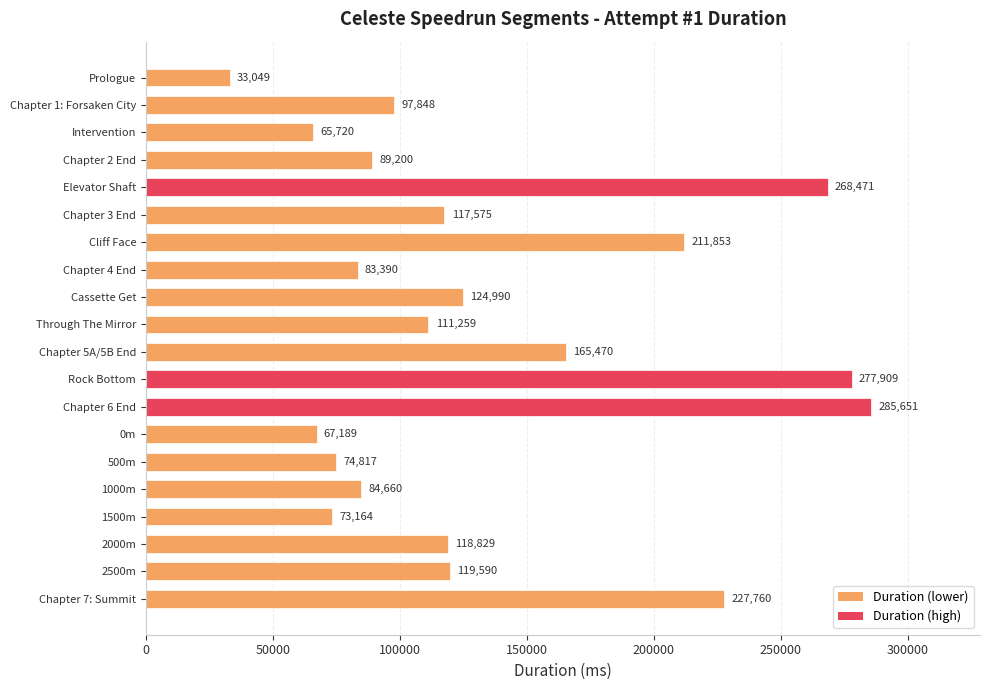

Reading top to bottom, extract all data points from this chart.

Prologue=33049	Chapter 1: Forsaken City=97848	Intervention=65720	Chapter 2 End=89200	Elevator Shaft=268471	Chapter 3 End=117575	Cliff Face=211853	Chapter 4 End=83390	Cassette Get=124990	Through The Mirror=111259	Chapter 5A/5B End=165470	Rock Bottom=277909	Chapter 6 End=285651	0m=67189	500m=74817	1000m=84660	1500m=73164	2000m=118829	2500m=119590	Chapter 7: Summit=227760